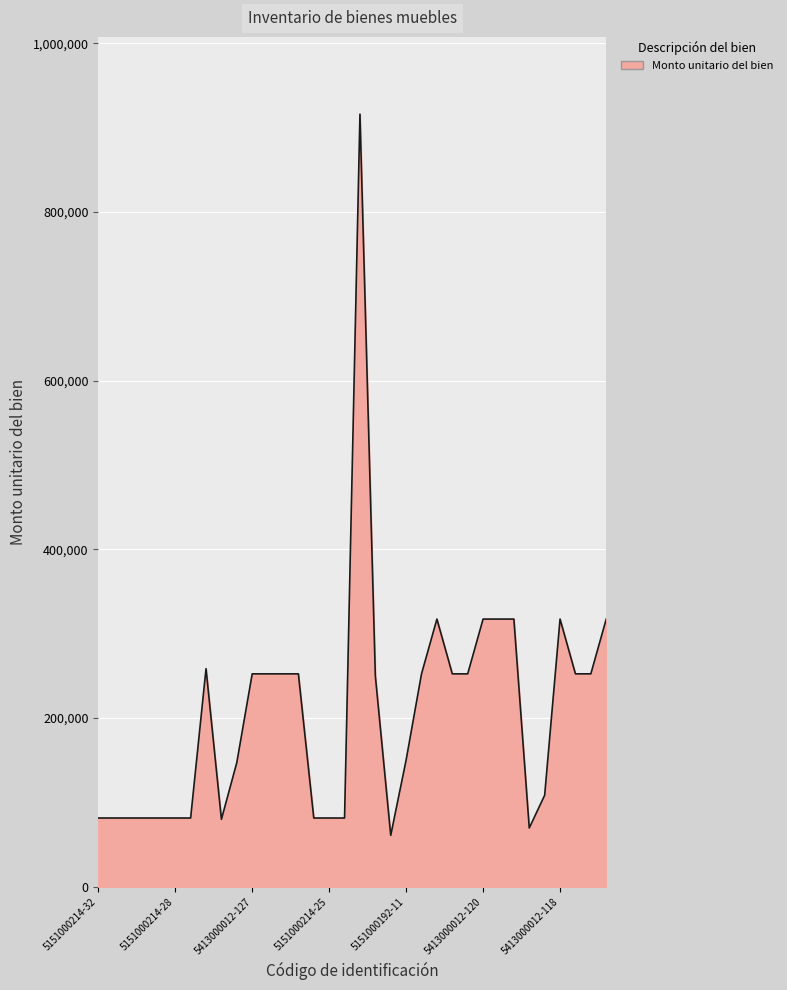

What is the greatest value displayed?

915988.0